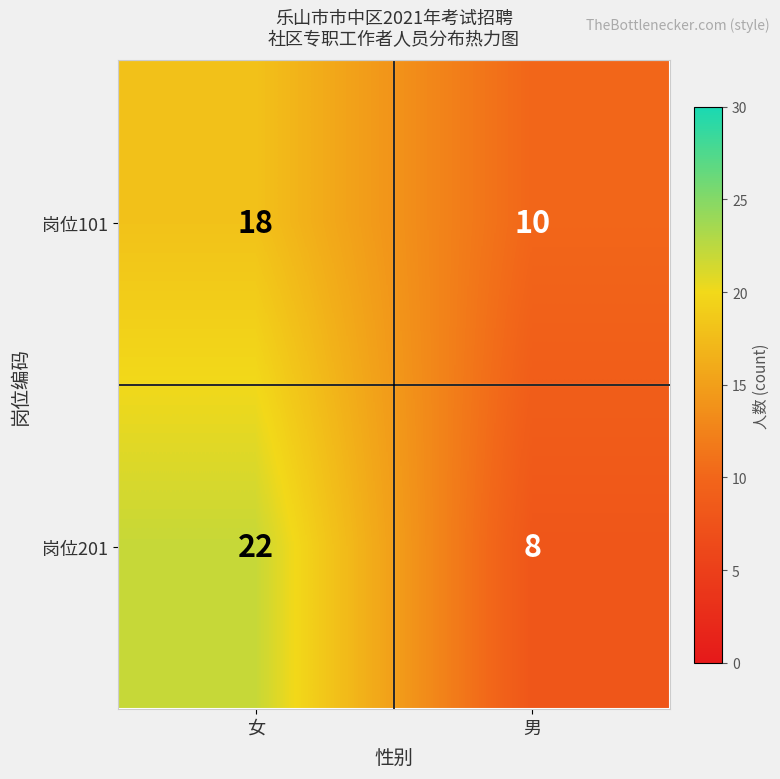

The 岗位201 series shows 22 at 女. True or false?

True